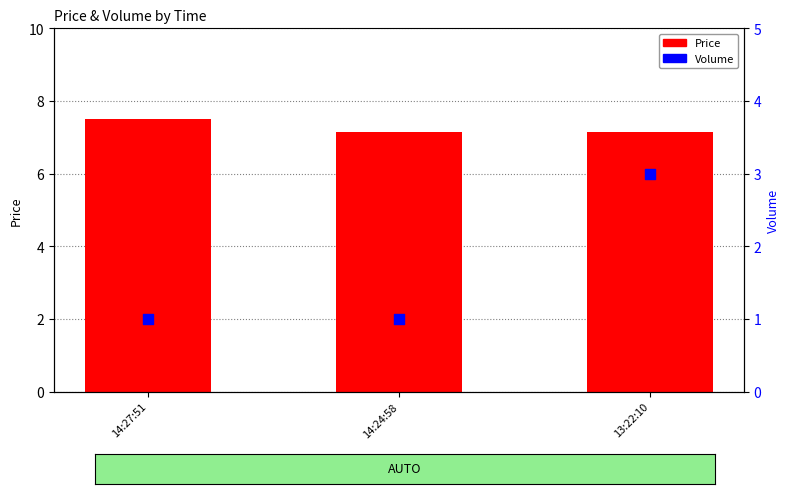

At which category is the sum across all series the highest?

13:22:10